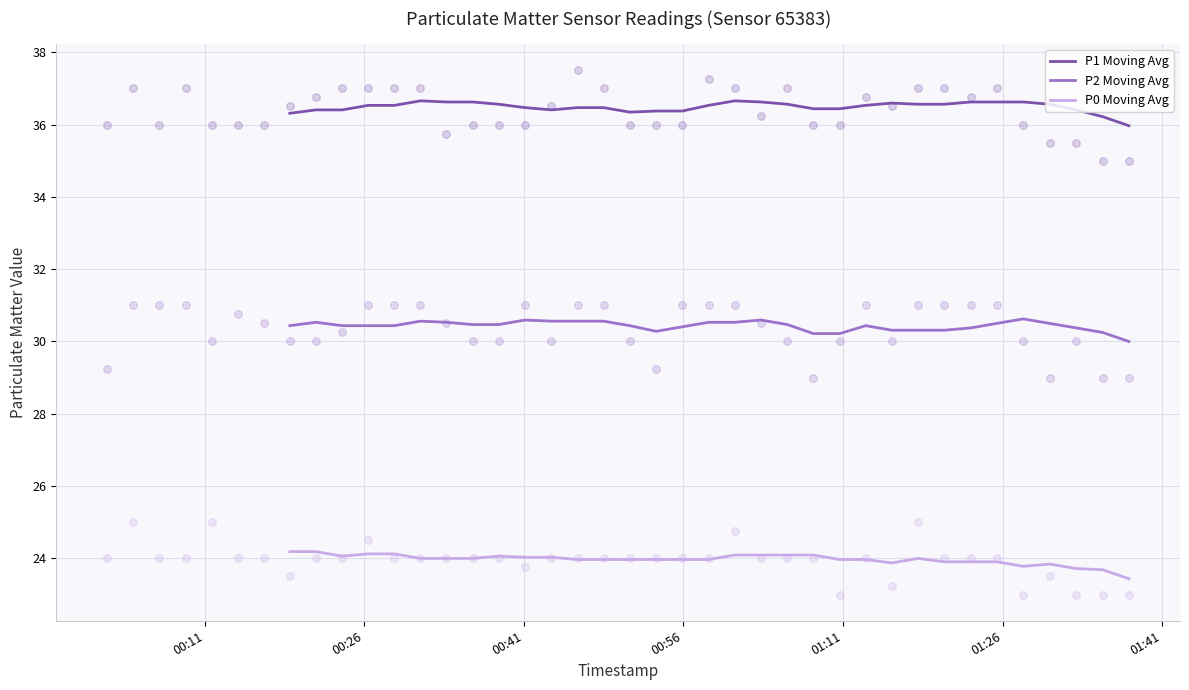

True or false: P2 Moving Avg and P1 Moving Avg intersect in this chart.

False